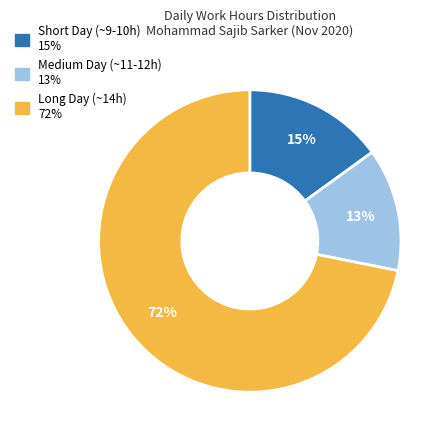

Is there a majority slice in this chart?

Yes